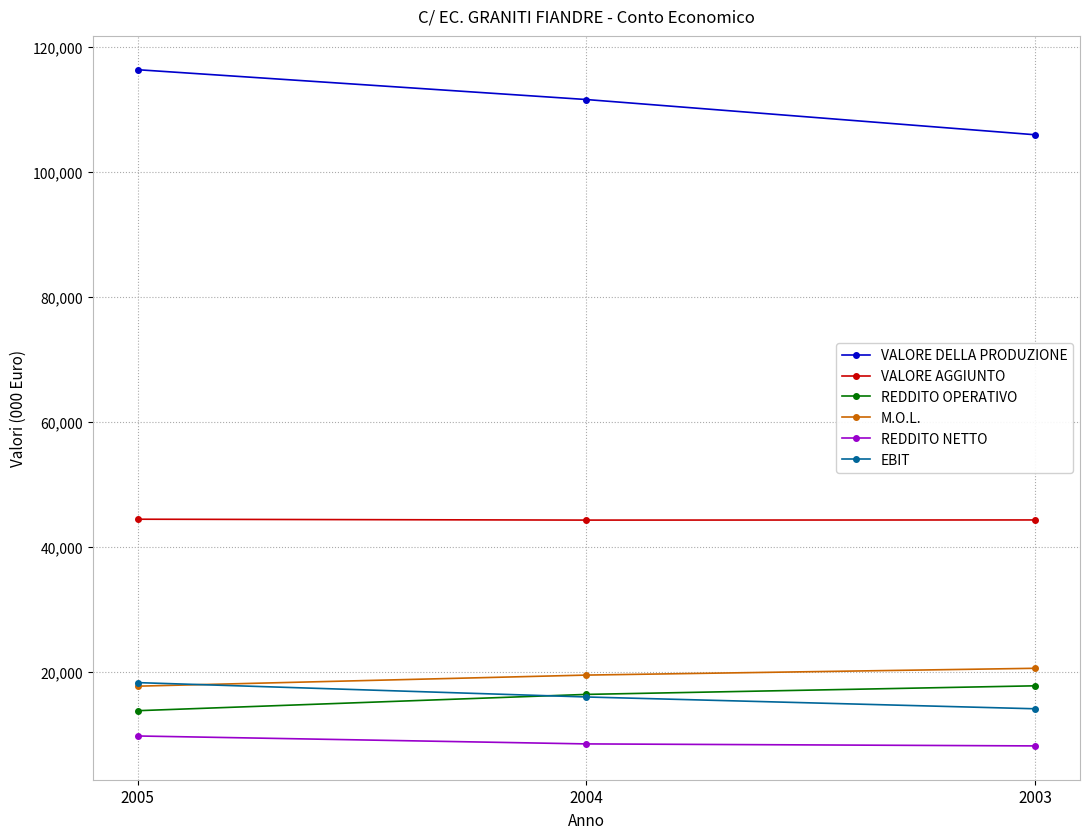

Rank the categories by VALORE DELLA PRODUZIONE value from highest to lowest.

2005, 2004, 2003